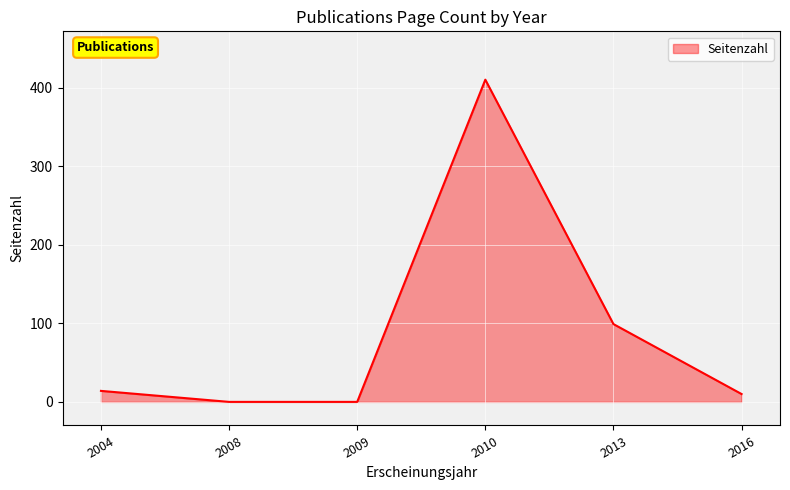

Does the chart display data point markers on the line(s)?

No